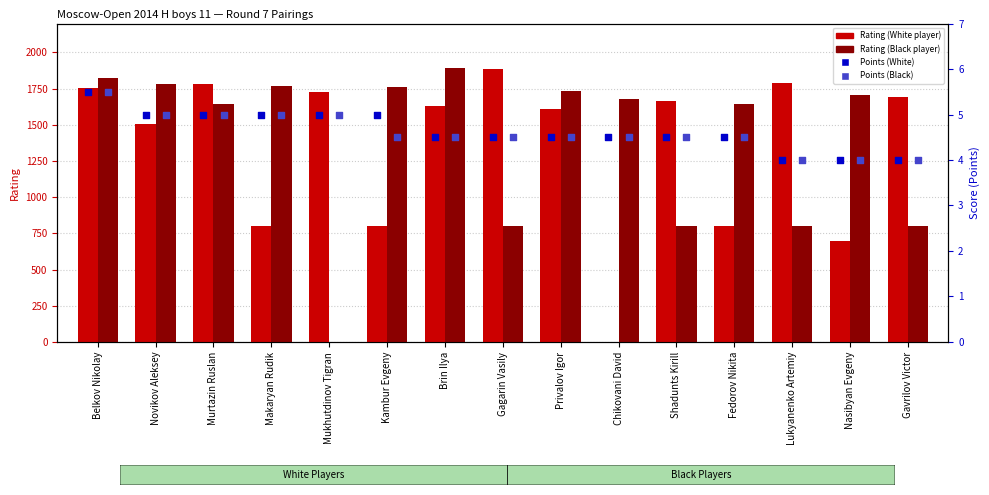

Which series reaches the maximum Y coordinate?

Rating (Black)